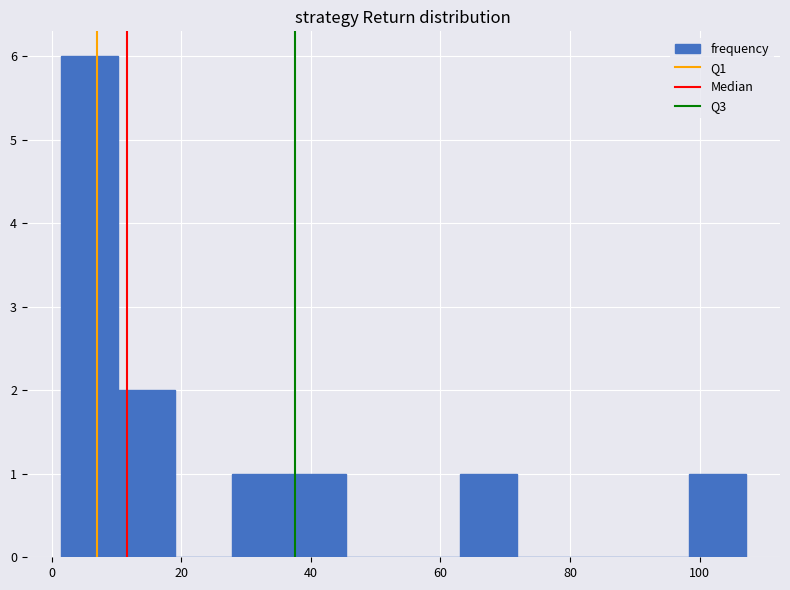

What is the height of the bar covering 2 to 10 on the x-axis? Neither the bar edges nor the heights are printed on the chart, so give them approximately, as read against the axes.

6